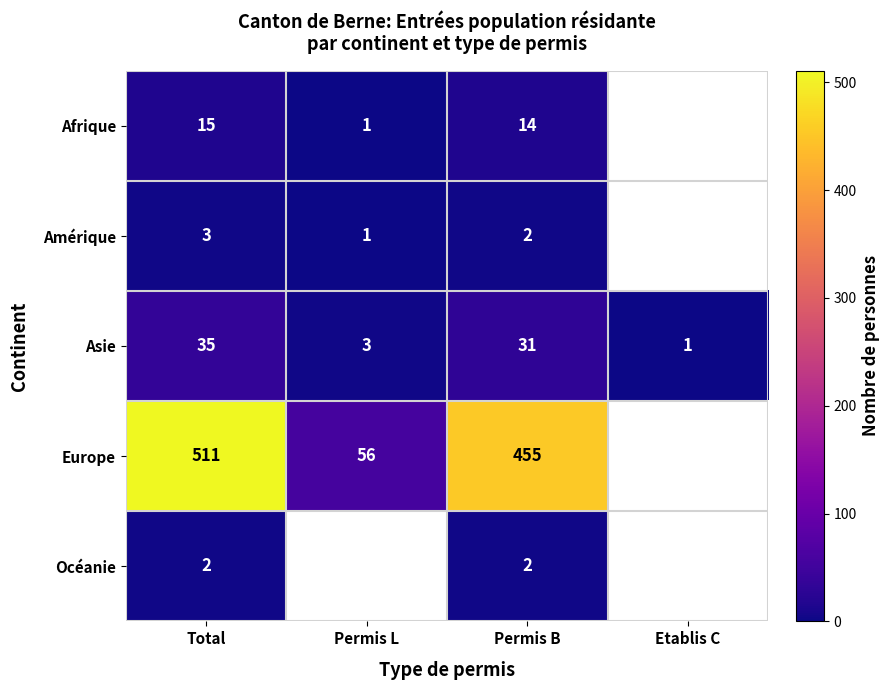

What is the difference between the Asie values at Permis L and Total?

32